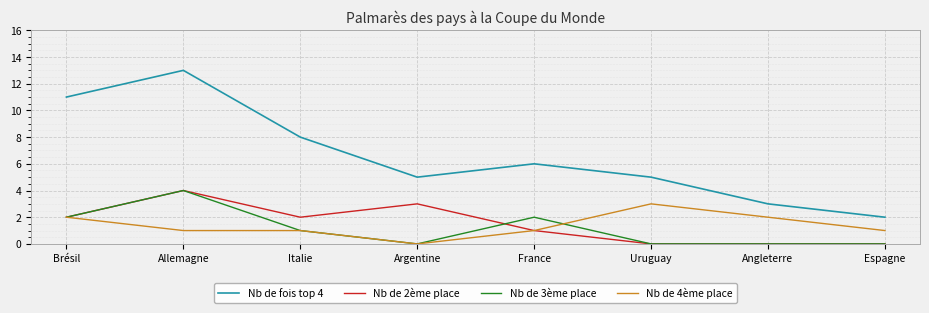

How many positive values does the Nb de 4ème place series have?

7